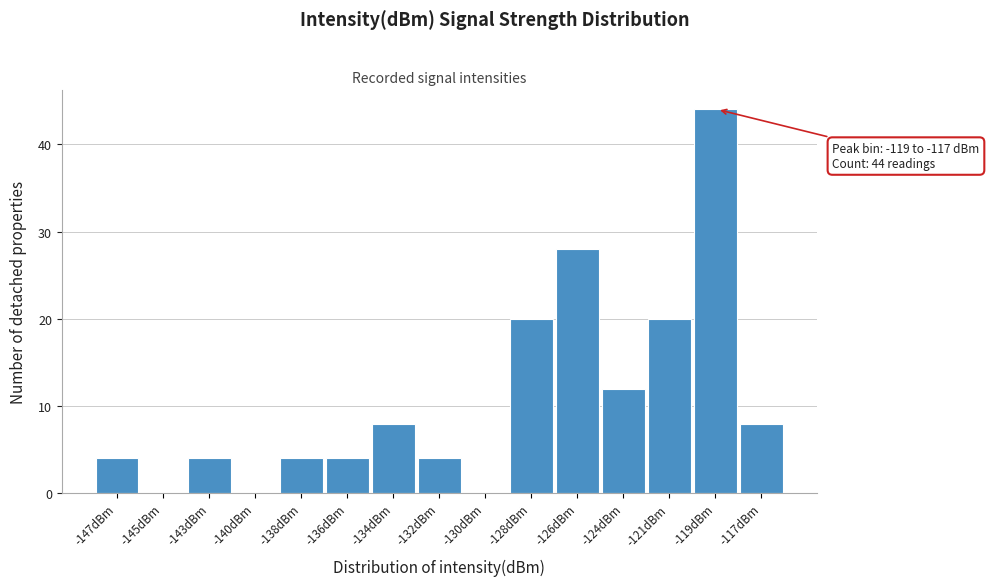

Reading left to right, list all the values displayed in this chart.

-147dBm=4	-145dBm=0	-143dBm=4	-140dBm=0	-138dBm=4	-136dBm=4	-134dBm=8	-132dBm=4	-130dBm=0	-128dBm=20	-126dBm=28	-124dBm=12	-121dBm=20	-119dBm=44	-117dBm=8